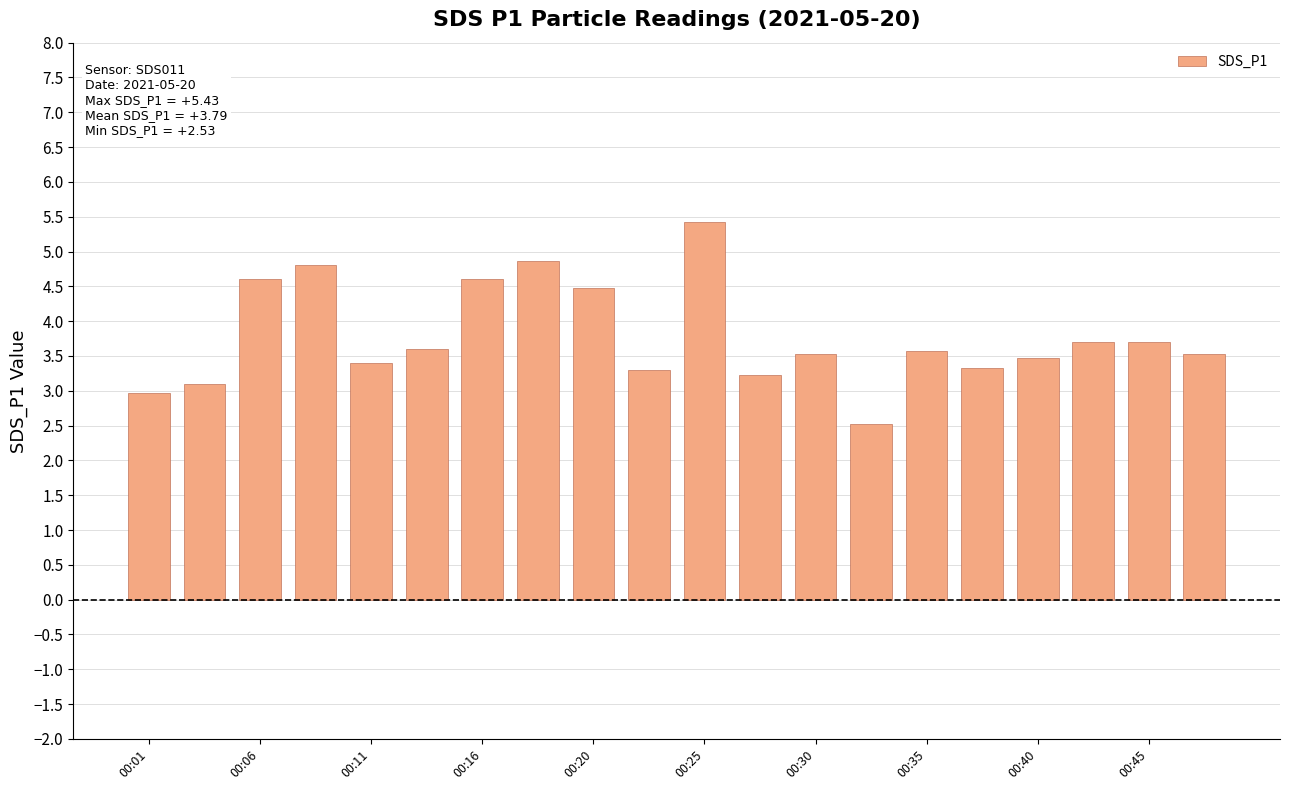

Are the bars horizontal?

No